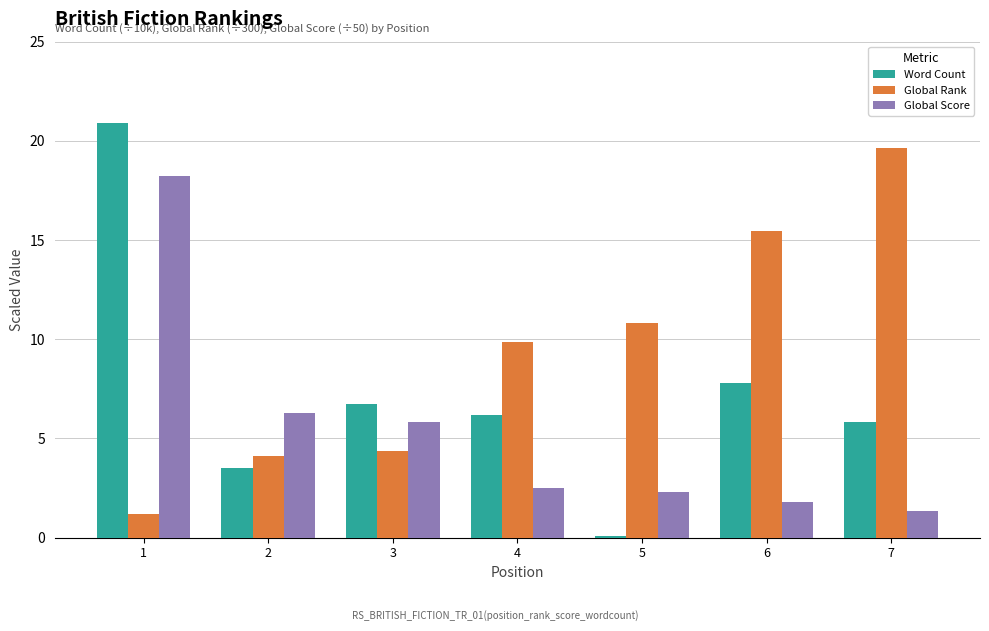

What is the total value across all series at 3?

16.9